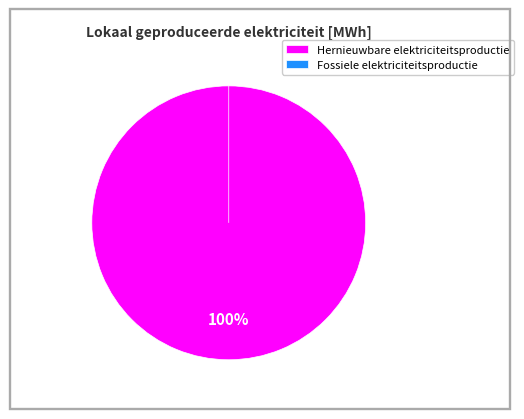

Which category has the smallest portion of the pie?

Windkracht